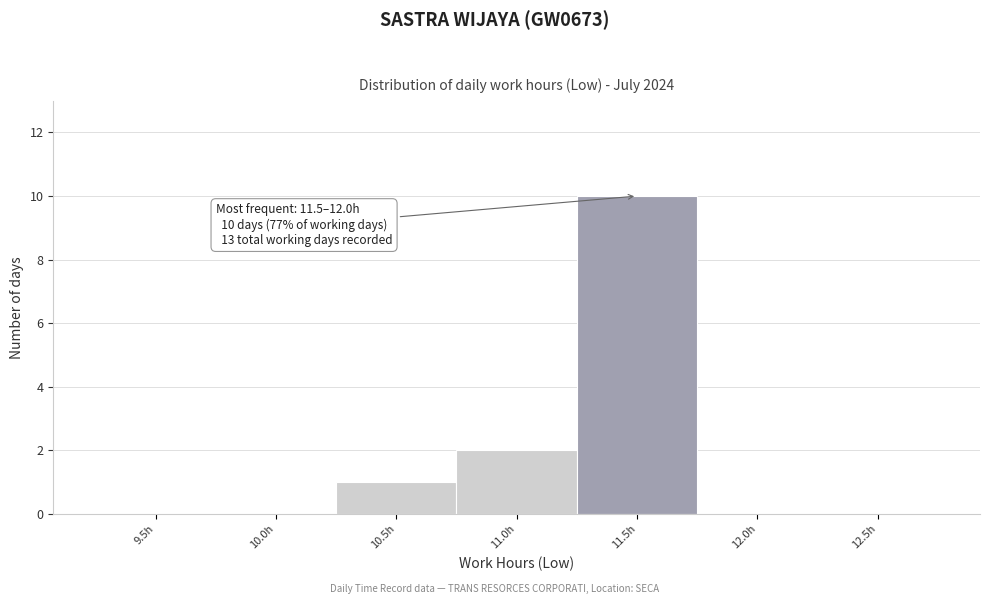

Reading left to right, extract all data points from this chart.

9.5h=0	10.0h=0	10.5h=1	11.0h=2	11.5h=10	12.0h=0	12.5h=0